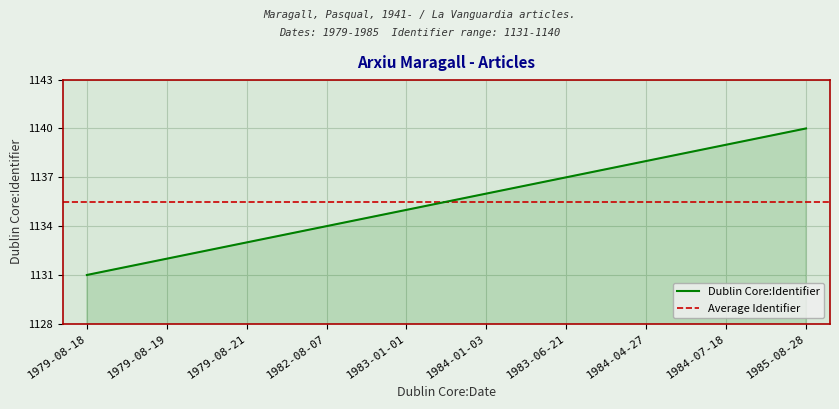

Where is the data nearest to the value 1135?

1983-01-01